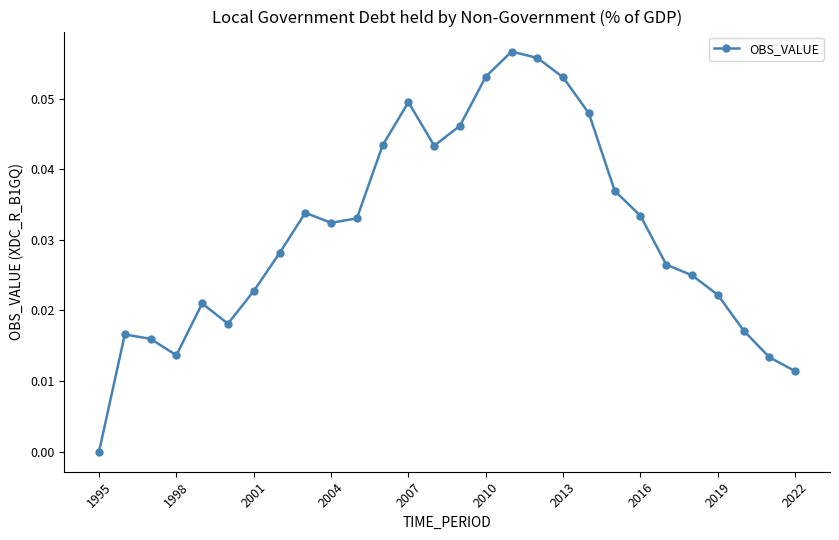

How many positive values are there?

27